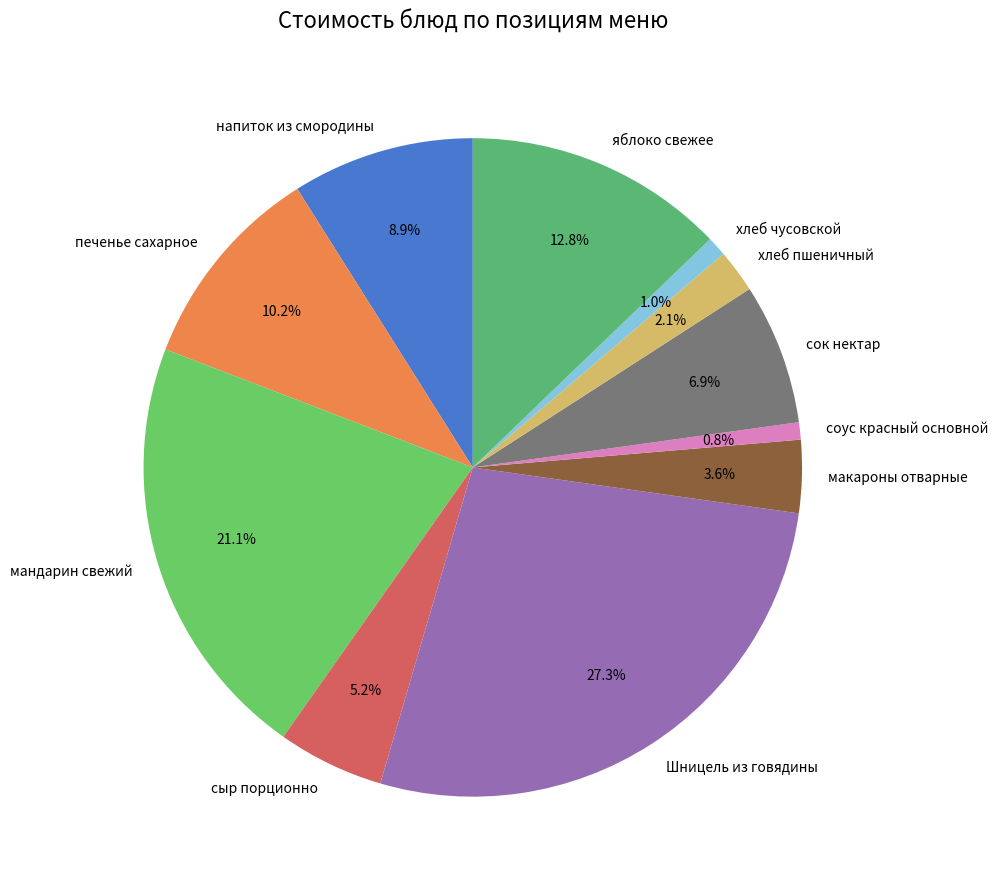

What is the total percentage of мандарин свежий and сок нектар?

28.0%